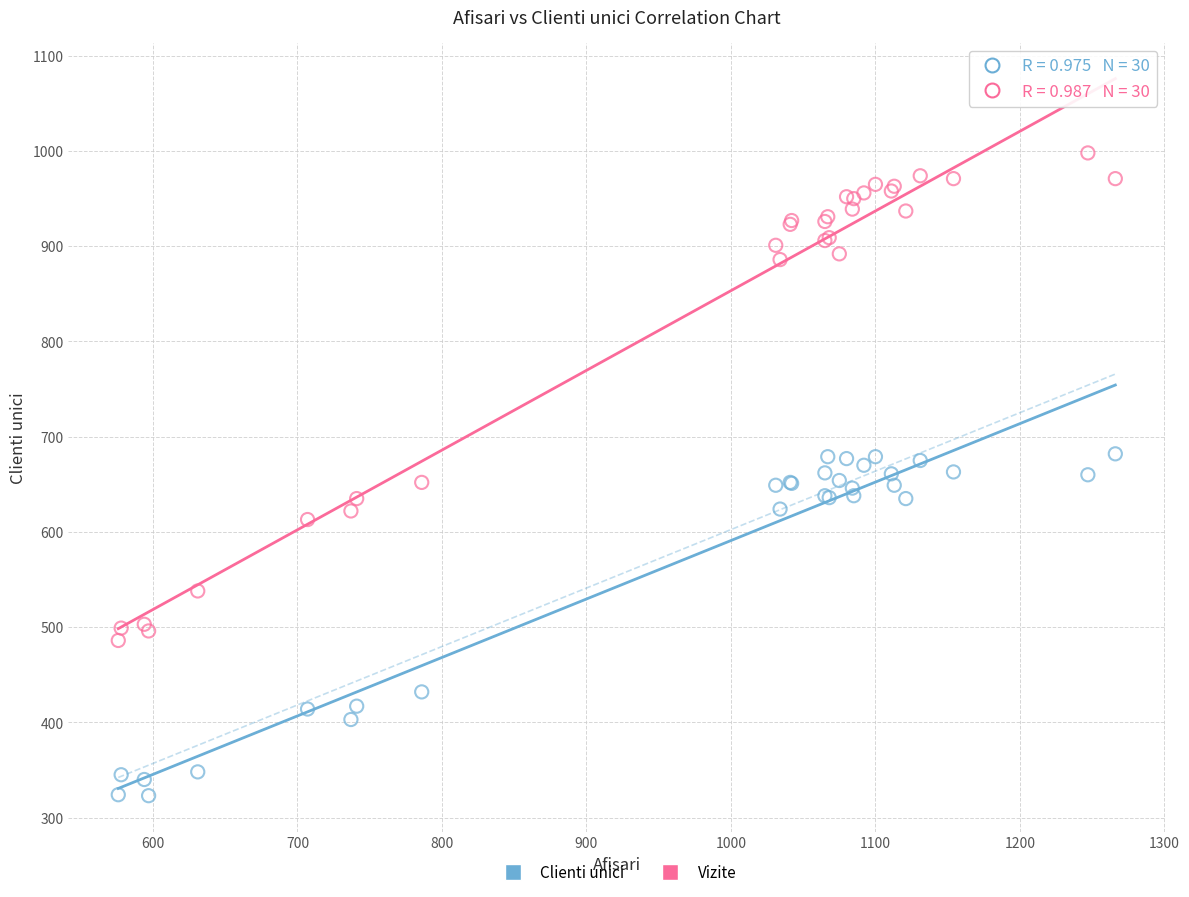

Which series reaches the minimum Y coordinate?

Clienti unici